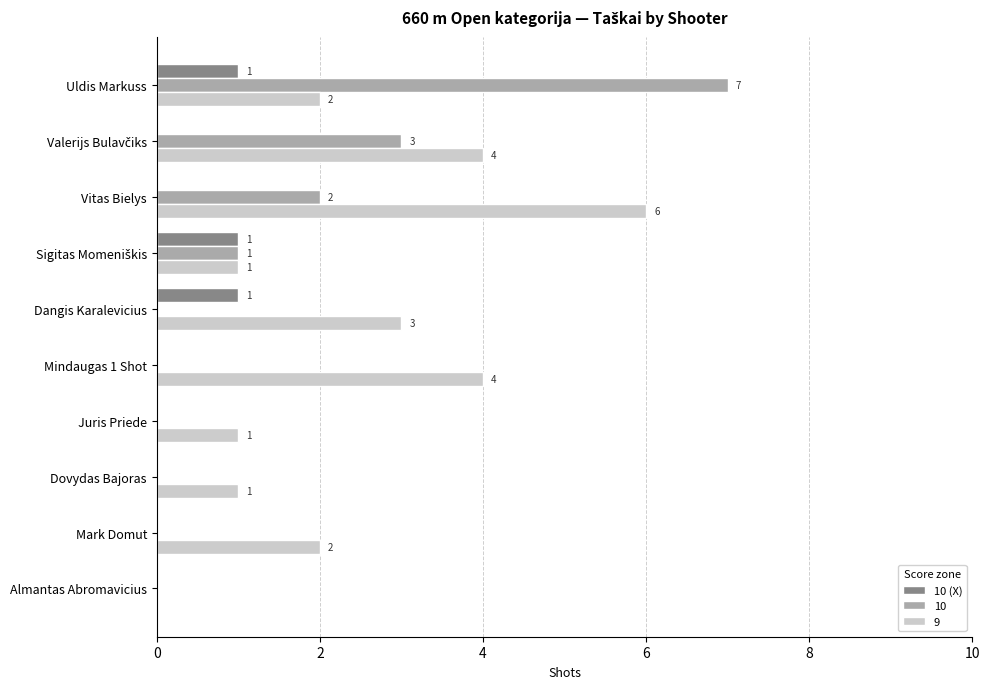

At which category does the chart reach its peak across all series?

Uldis Markuss